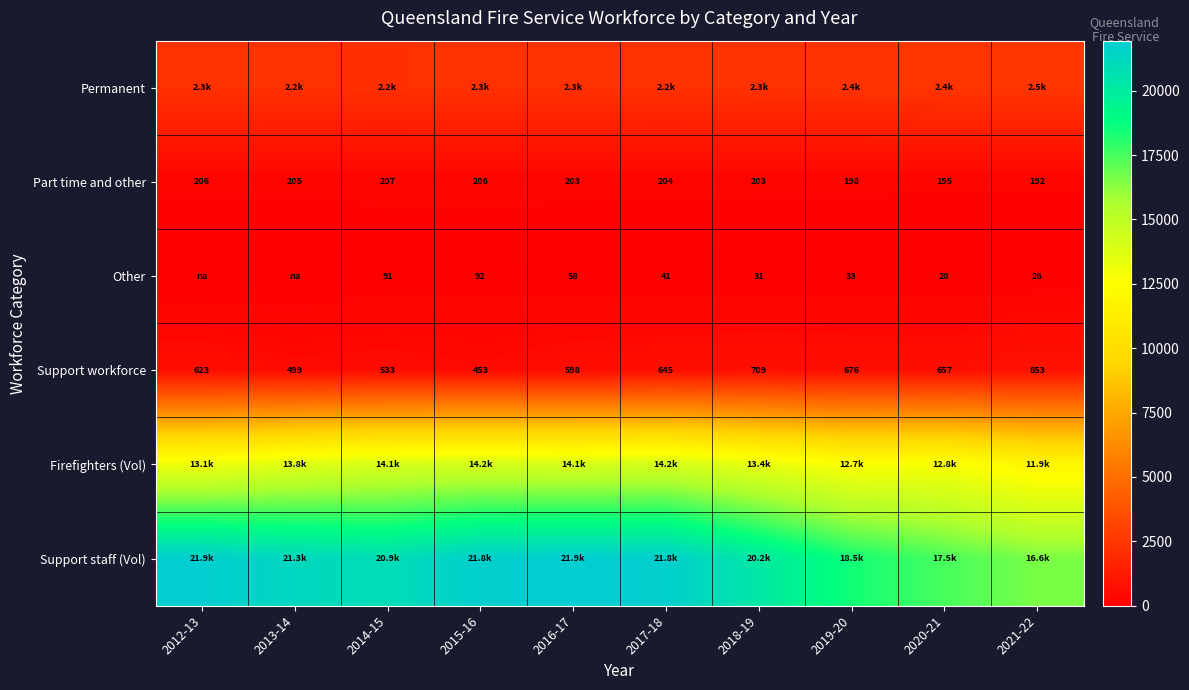

What is the total value across all series at 2012-13?

38127.0